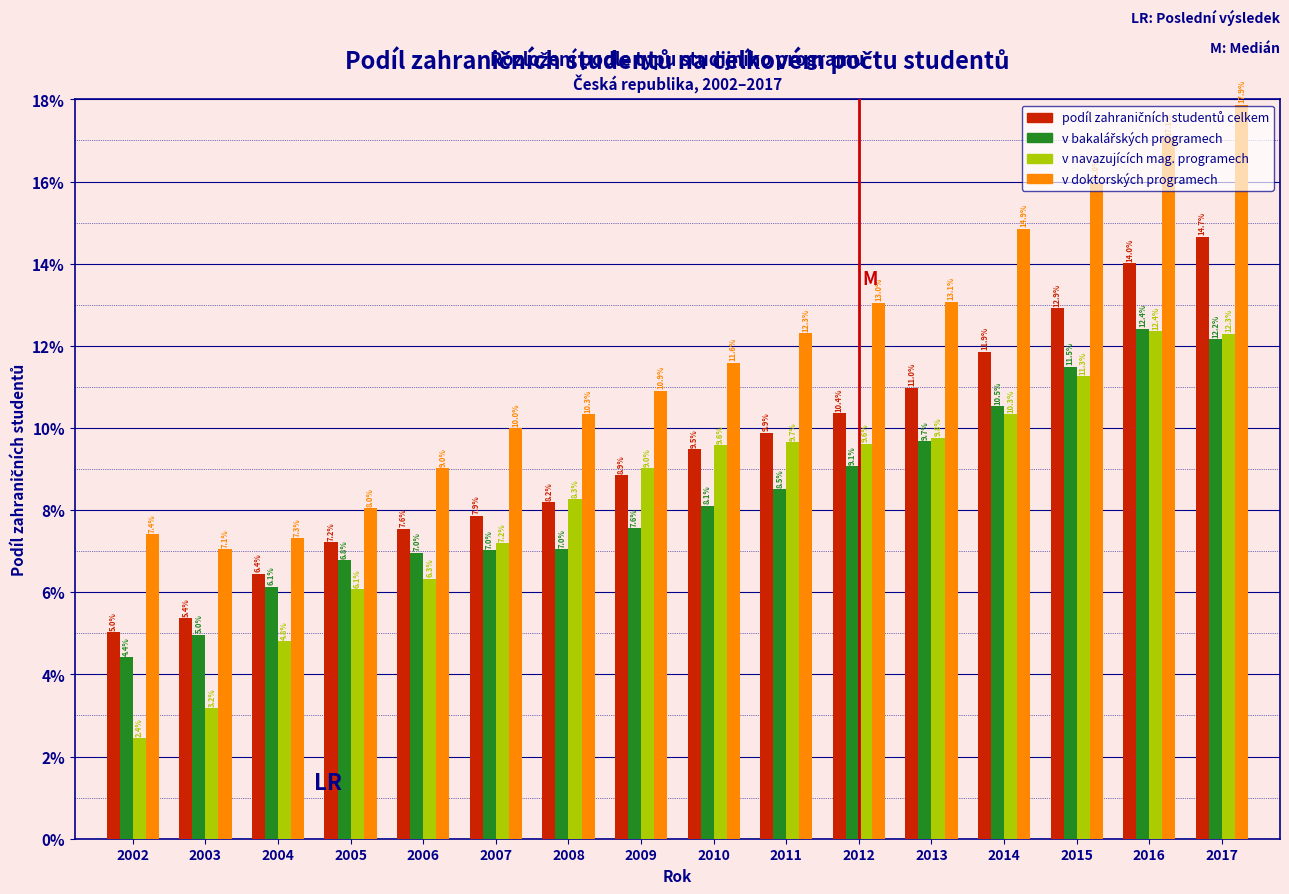

What is the difference between the highest and lowest values at 2017?

5.7